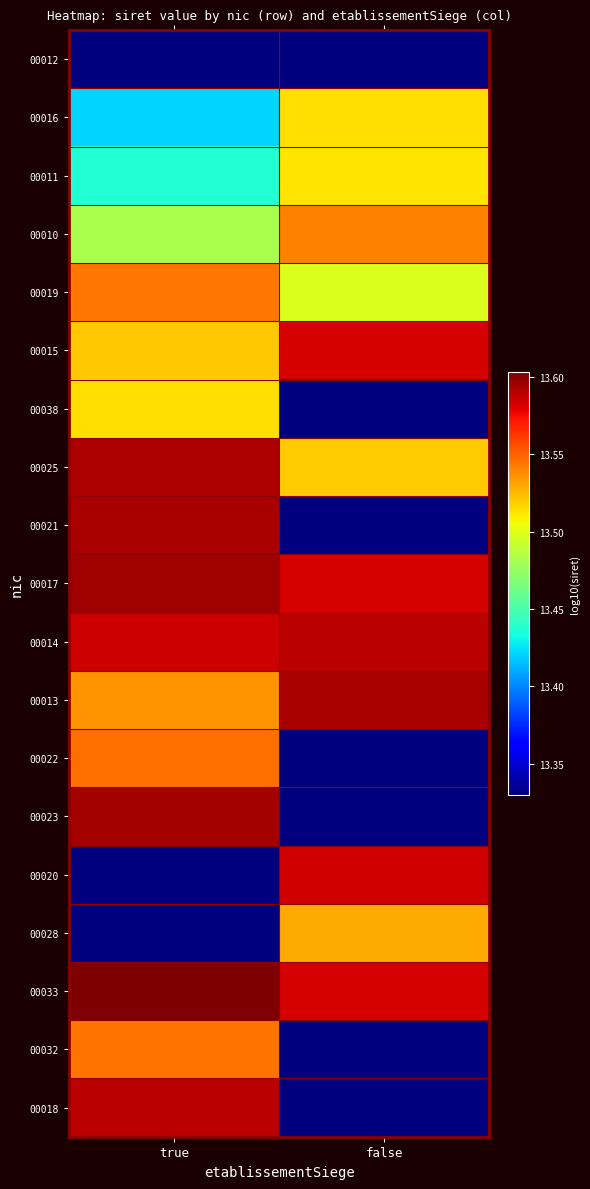

What is the greatest value displayed?

13.6